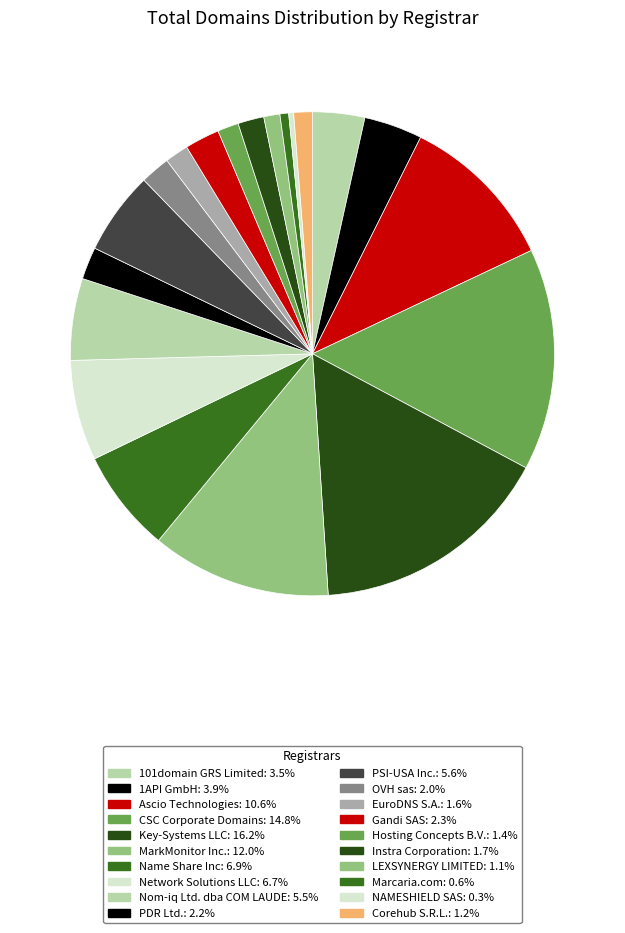

How many segments does this pie chart have?

20